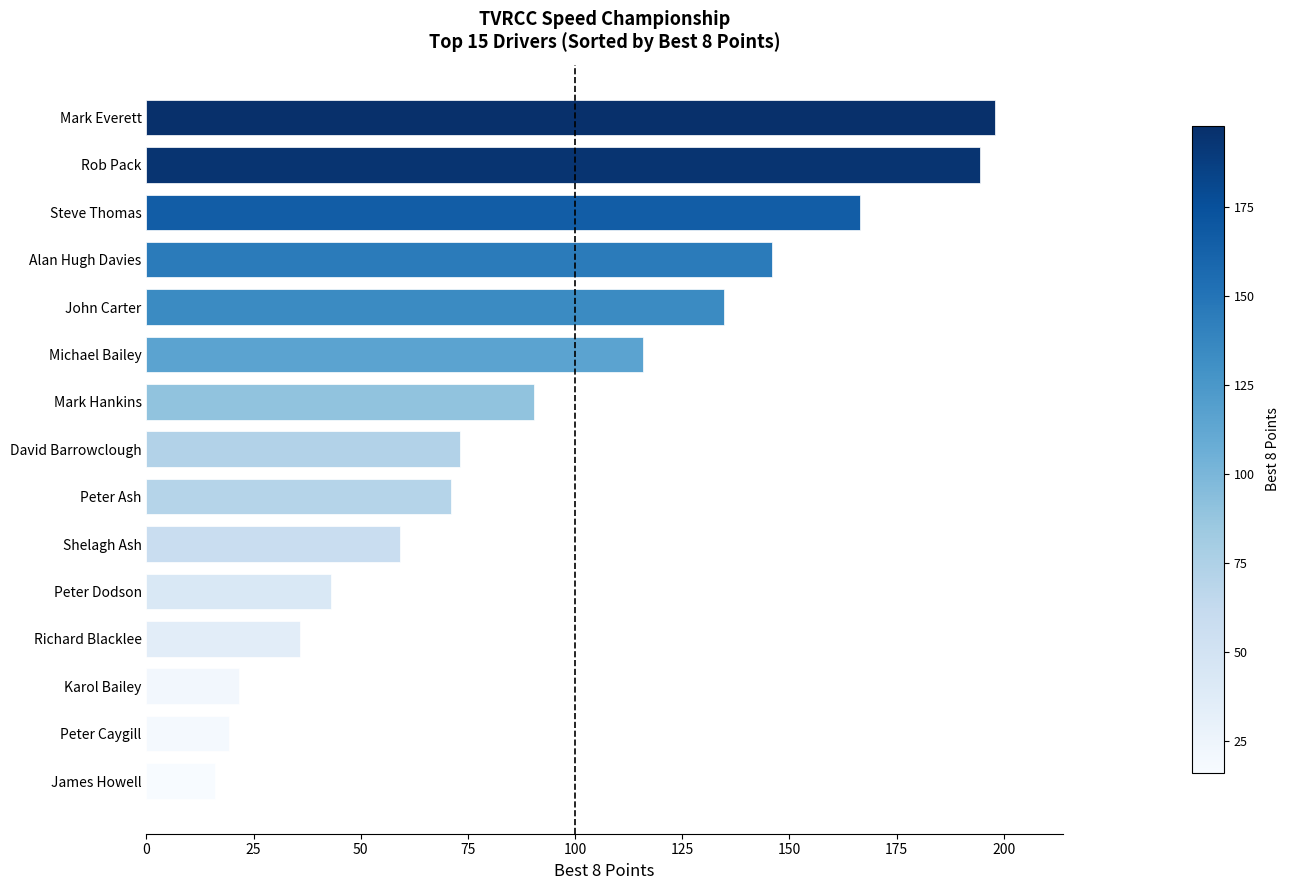

What is the sum of the values at James Howell and Mark Hankins?

106.4